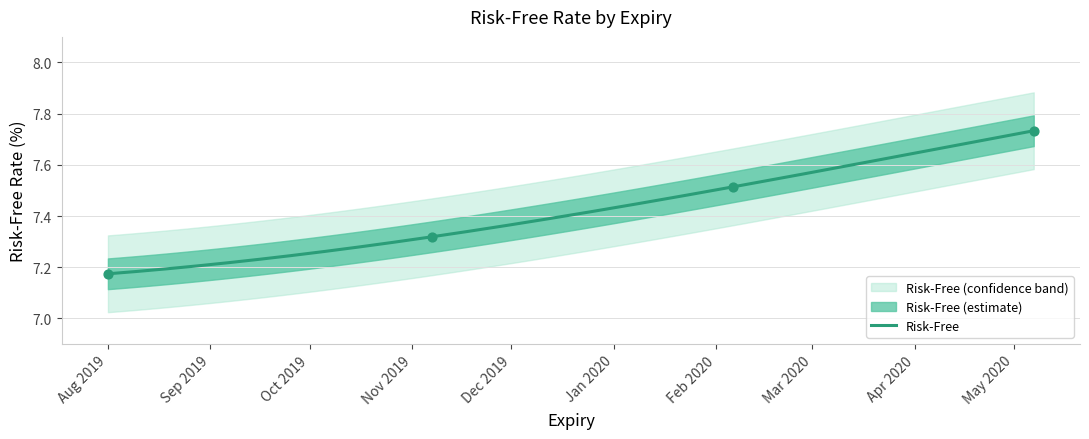

Which has a higher value, 2020-02-06 or 2019-11-07?

2020-02-06